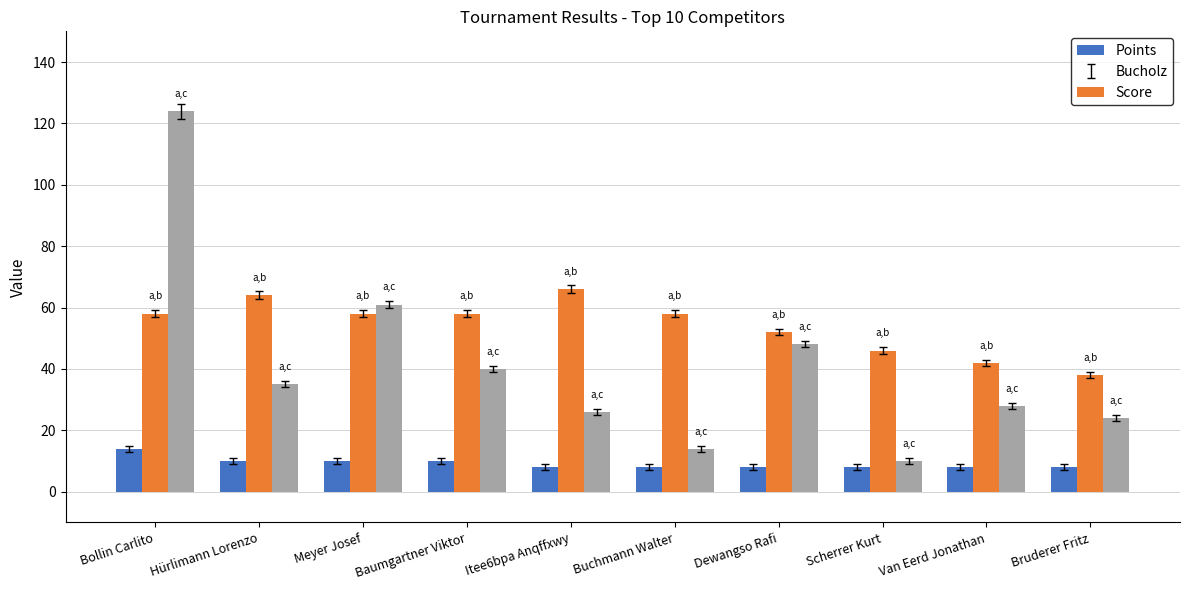

How many categories are shown in the chart?

10